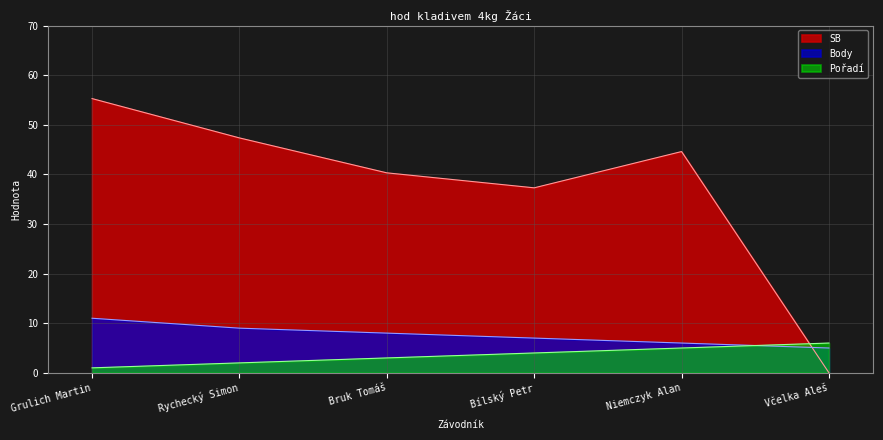

True or false: SB has more than 0 interior local peaks.

True